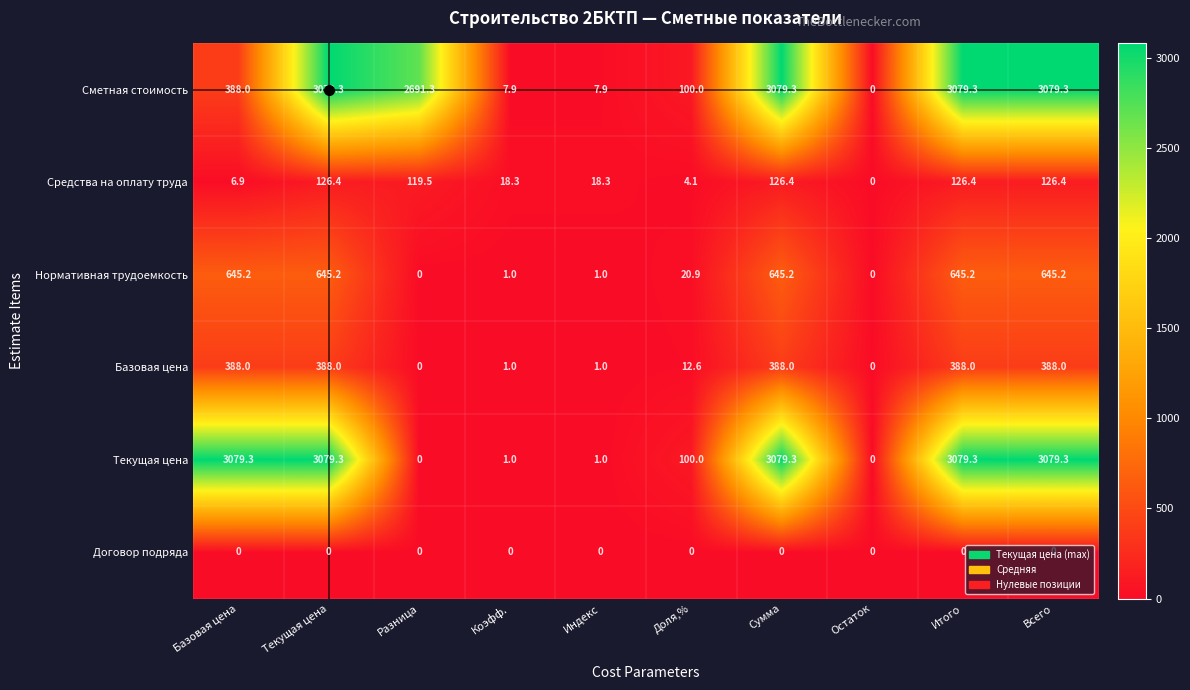

Which series has the largest total across all categories?

Сметная стоимость